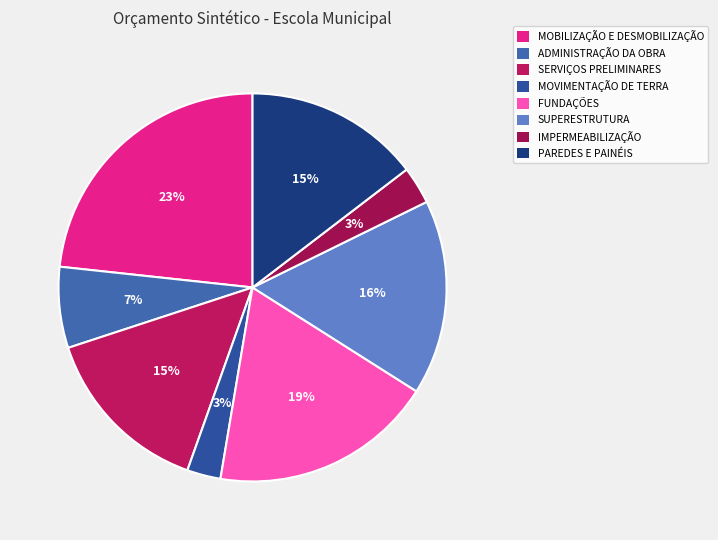

To the nearest percent, what percentage of the pie is SUPERESTRUTURA?

16%